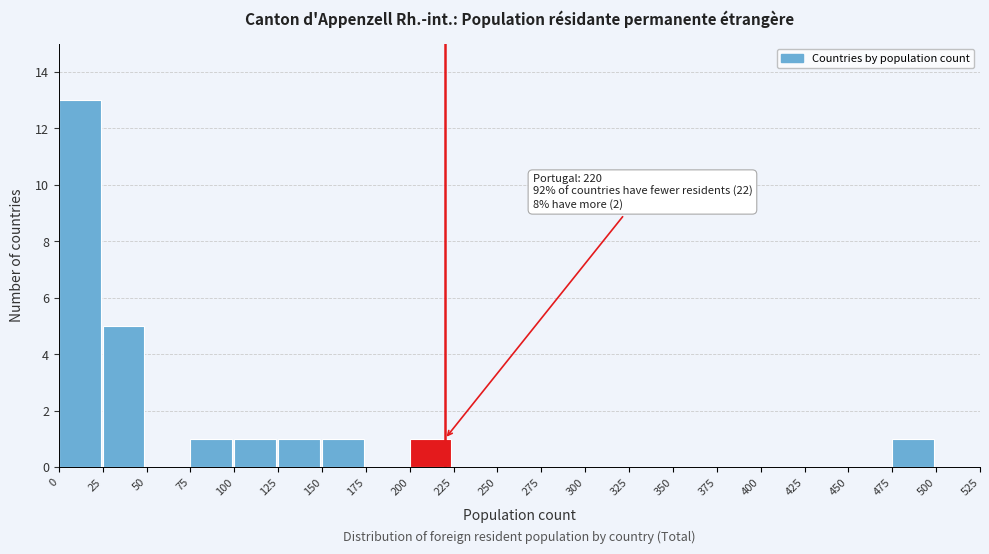

Over which range of the x-axis is the bar tallest?

0 to 25